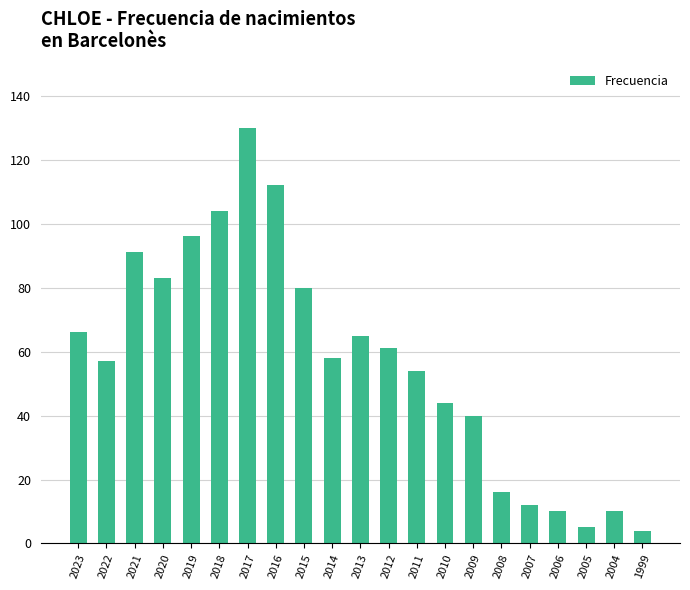

Reading left to right, extract all data points from this chart.

66	57	91	83	96	104	130	112	80	58	65	61	54	44	40	16	12	10	5	10	4